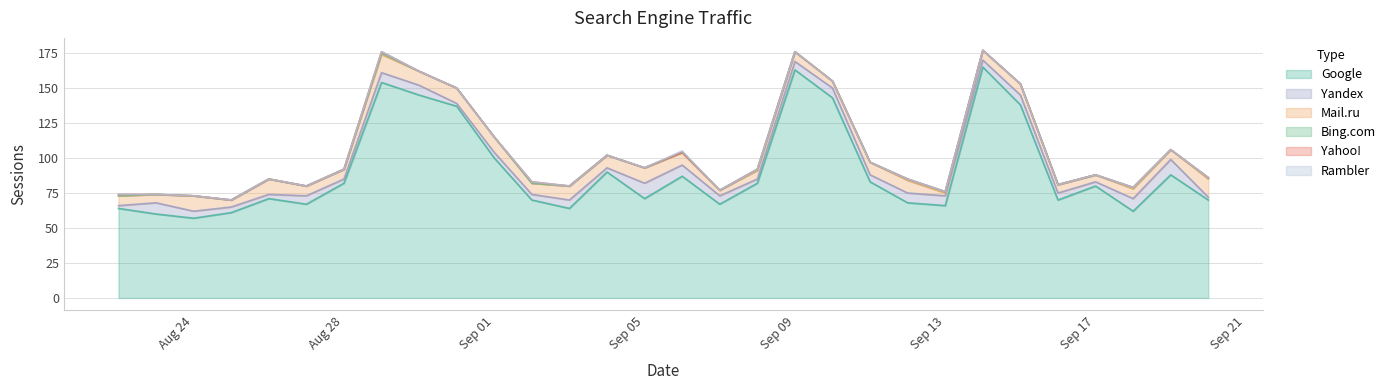

Where is Yahoo! nearest to the value 0?

2020-08-23